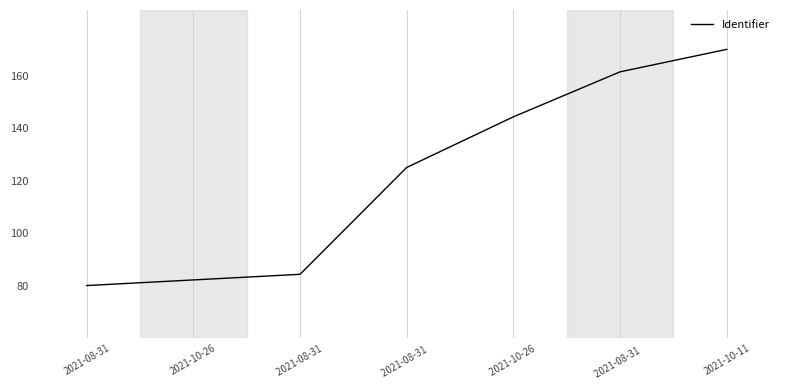

What is the ratio of the value at 2021-10-11 to the value at 2021-08-31?

2.1